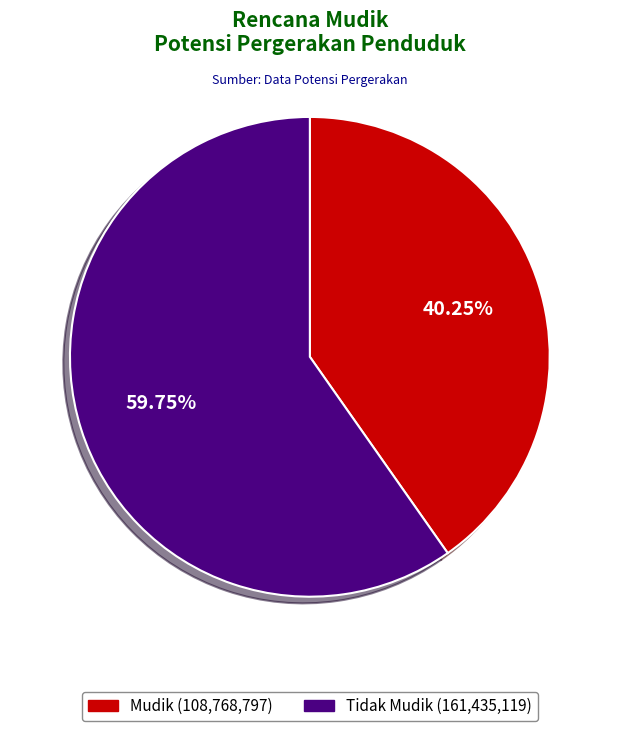

What is the ratio of the value at Mudik to the value at Tidak Mudik?

0.7